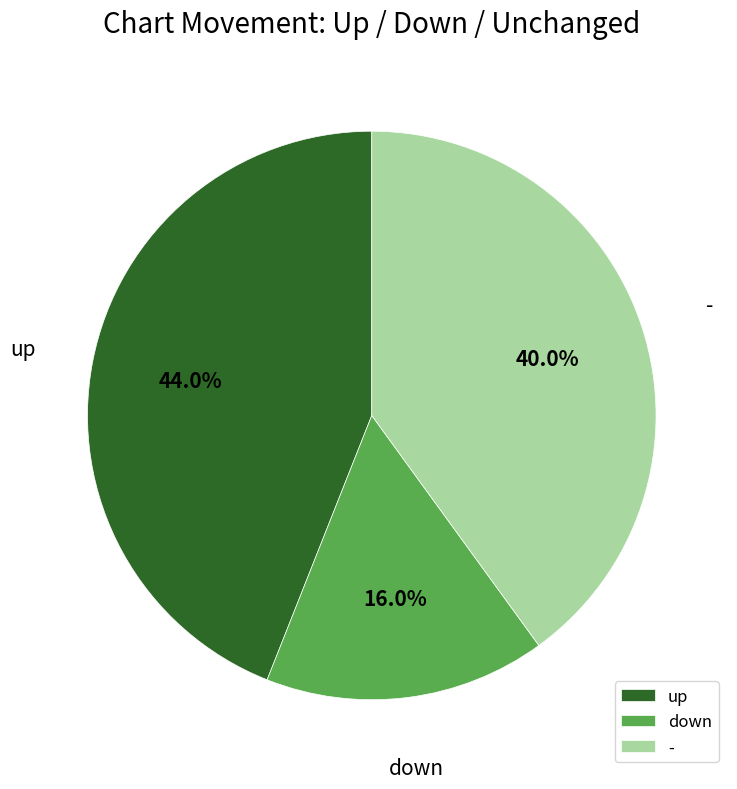

To the nearest percent, what is the difference between the largest and smallest slice percentages?

28%